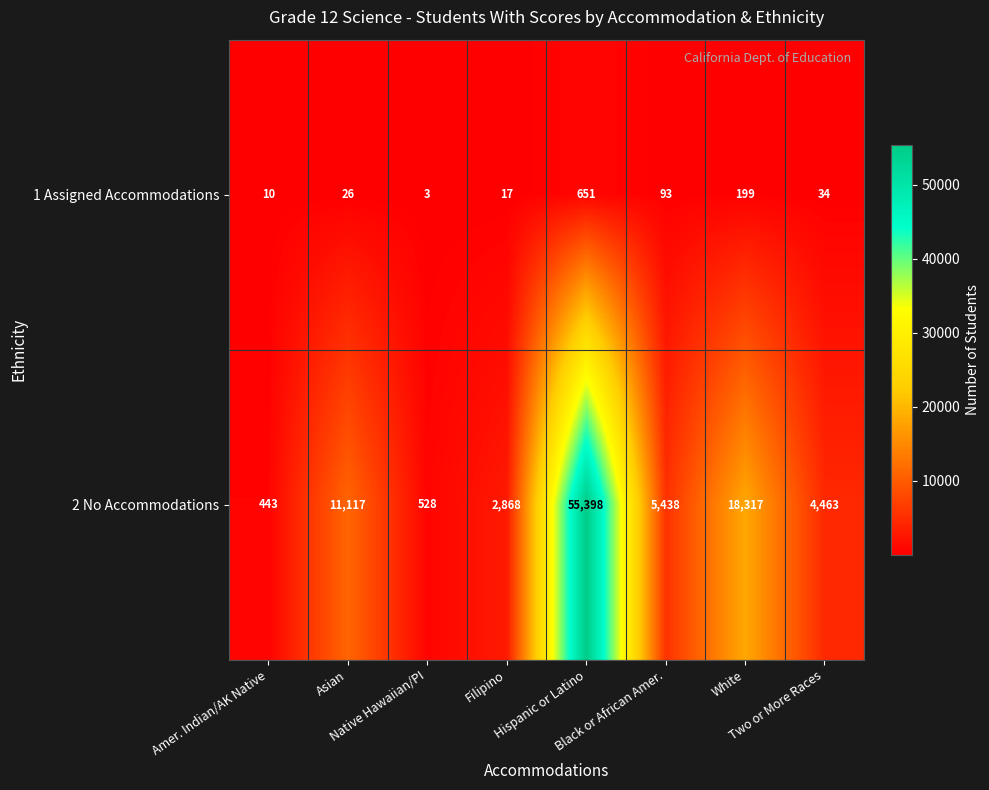

What is the average value of the 1 Assigned Accommodations series?

129